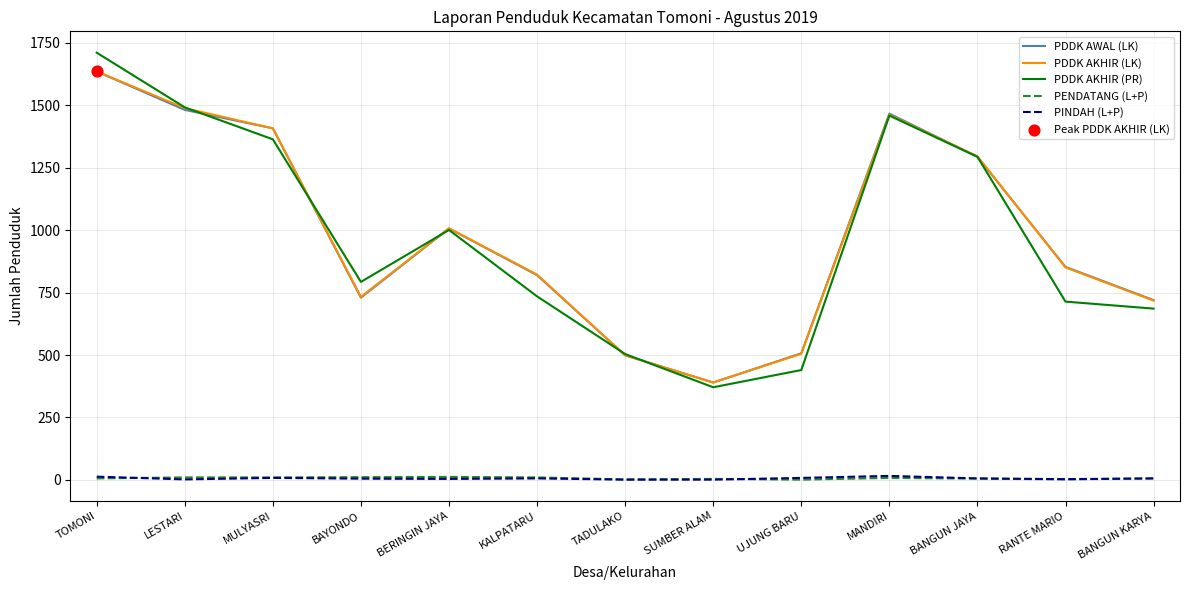

Which series has the largest range (max minus min)?

PDDK AKHIR (PR)